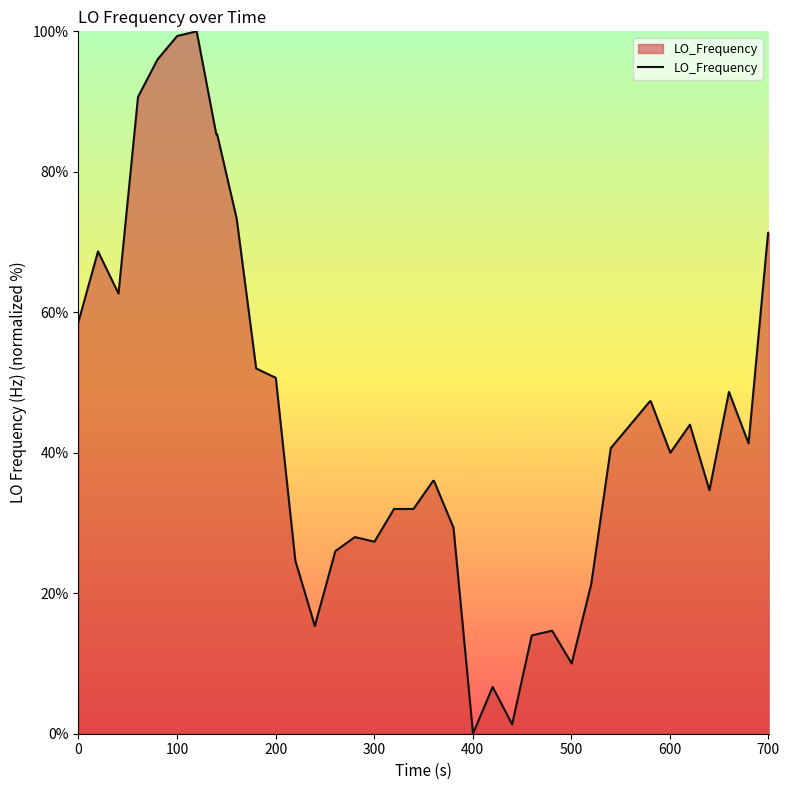

True or false: the data has more than 1 interior local peaks.

True